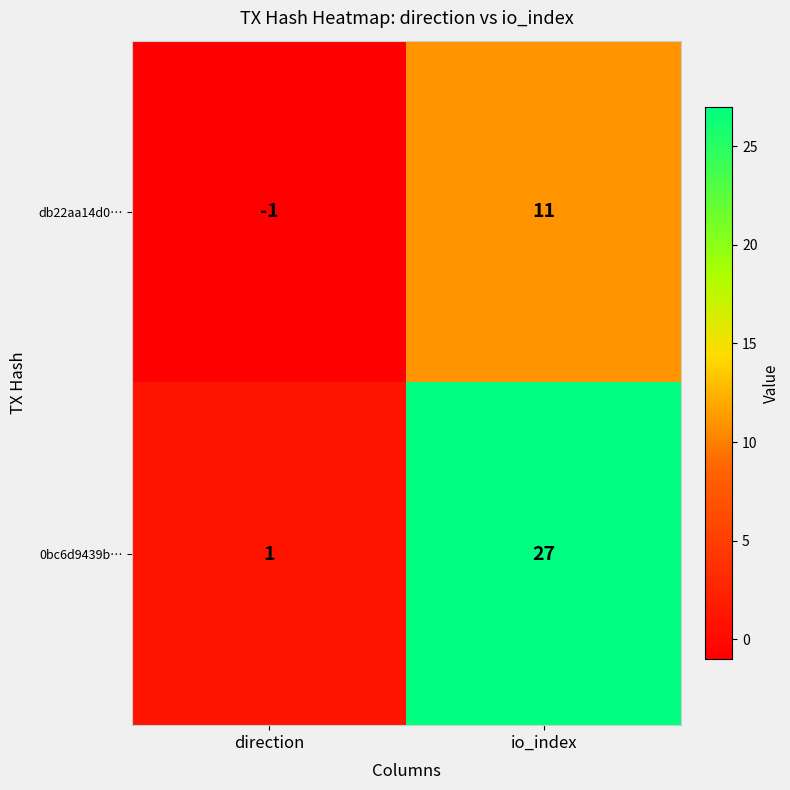

Reading right to left, list all the values displayed in this chart.

db22aa14d0…: io_index=11	direction=-1
0bc6d9439b…: io_index=27	direction=1